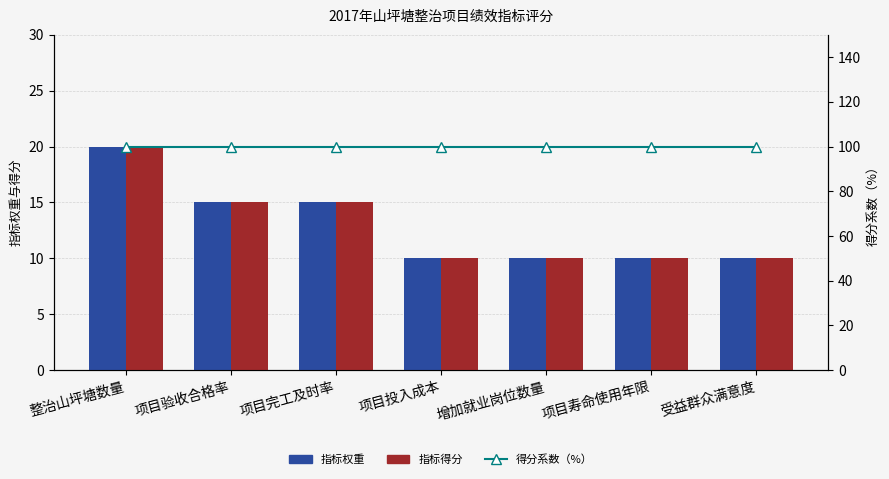

What is the label of the 1st bar from the left?

整治山坪塘数量